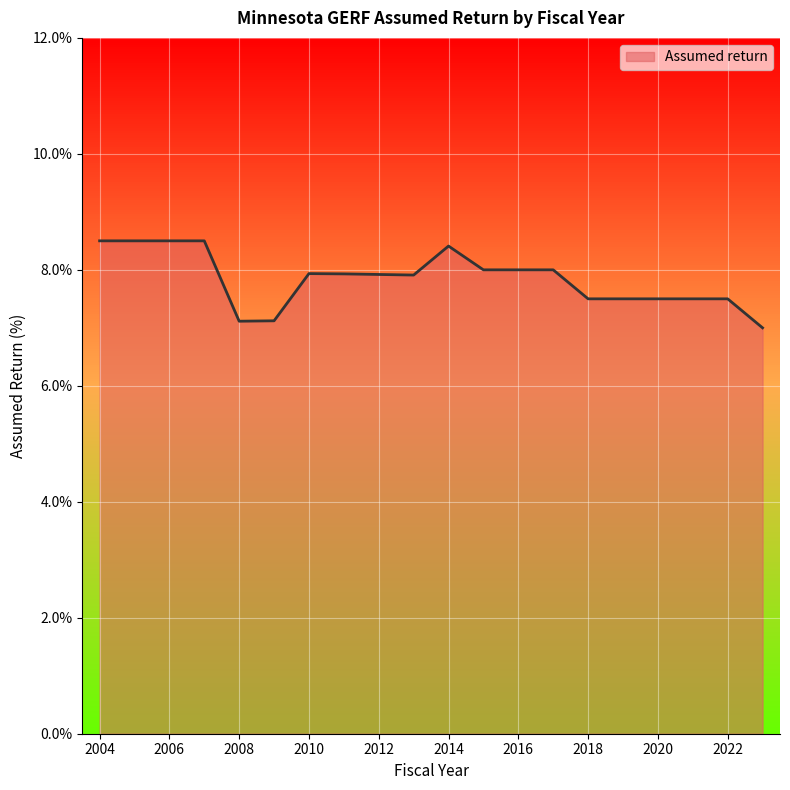

Count the number of categories in the chart.

20